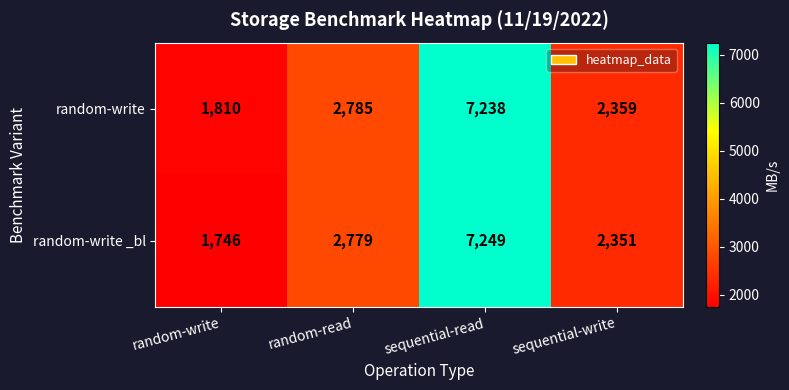

What is the total value across all series at random-read?

5564